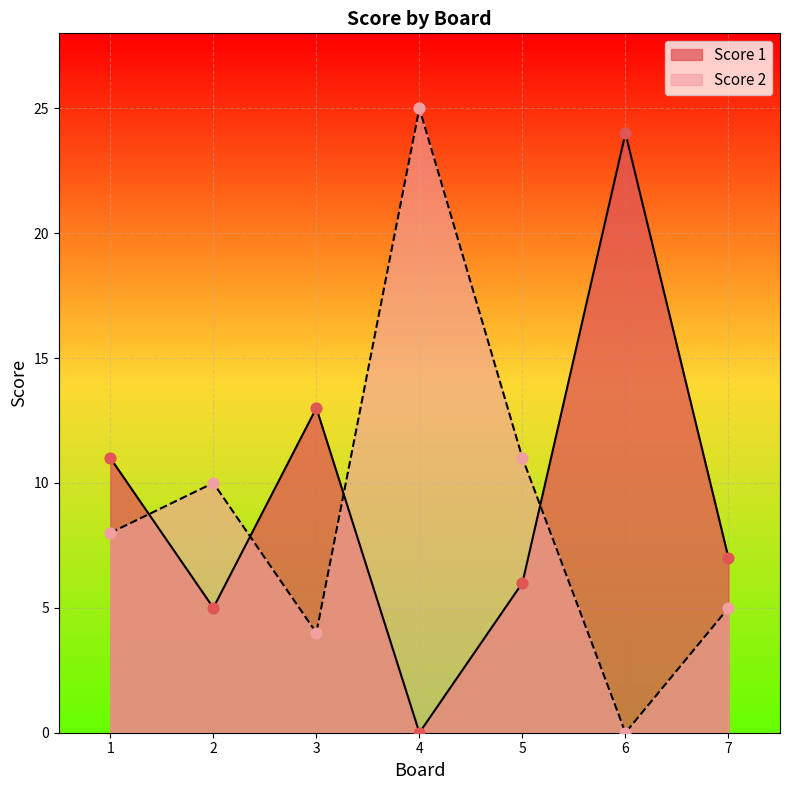

What are all the series names shown in the legend?

Score 1, Score 2